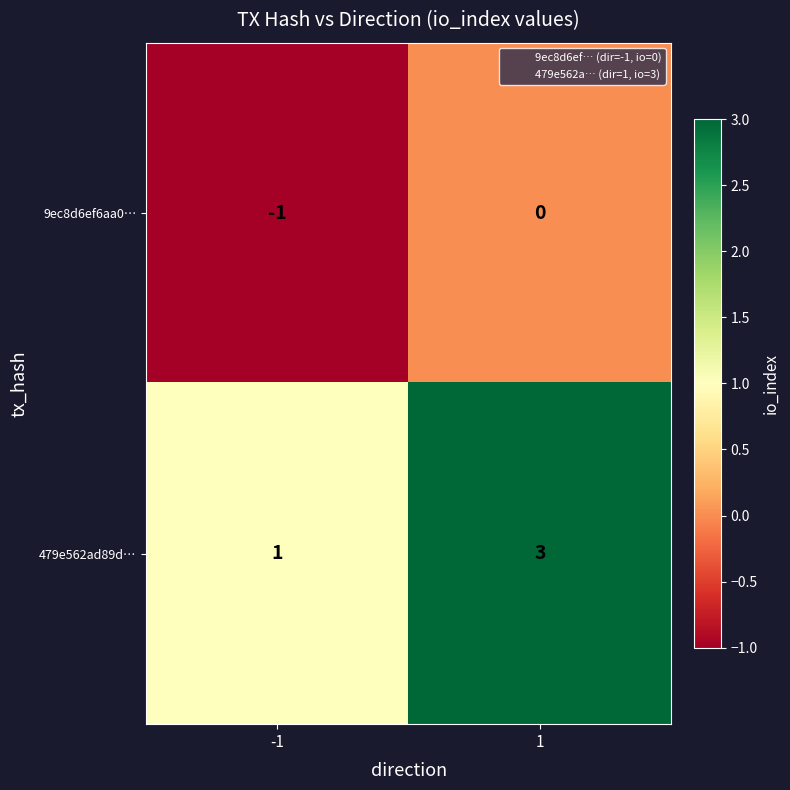

What is the maximum value shown in the chart?

3